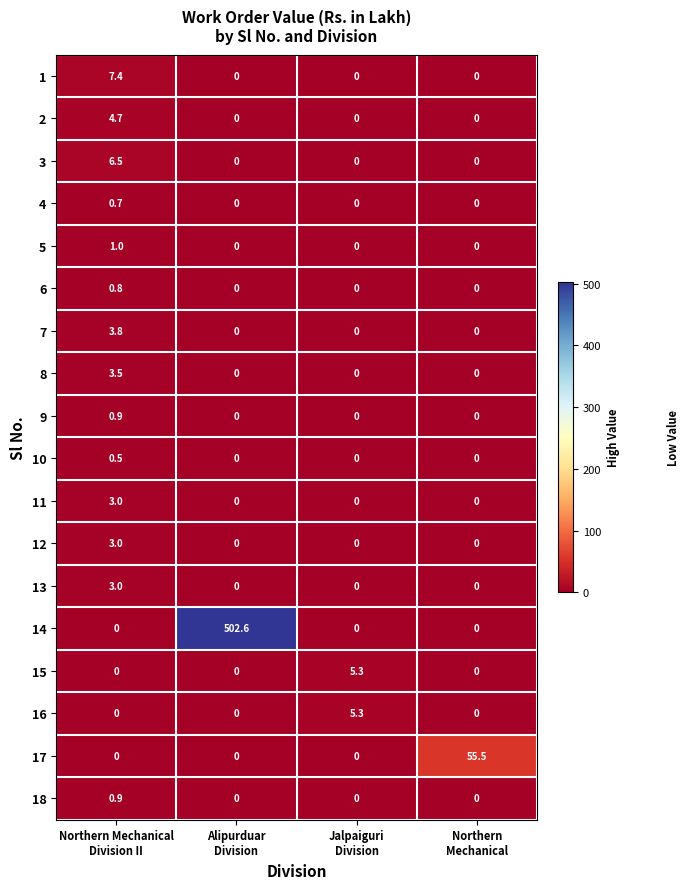

What is the average value of the 1 series?

1.9